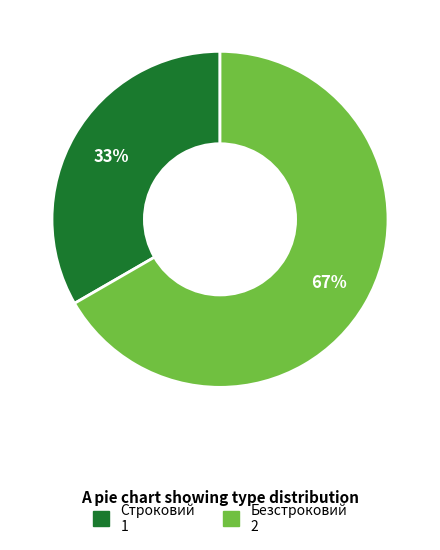

Does Безстроковий account for over 50% of the chart?

Yes